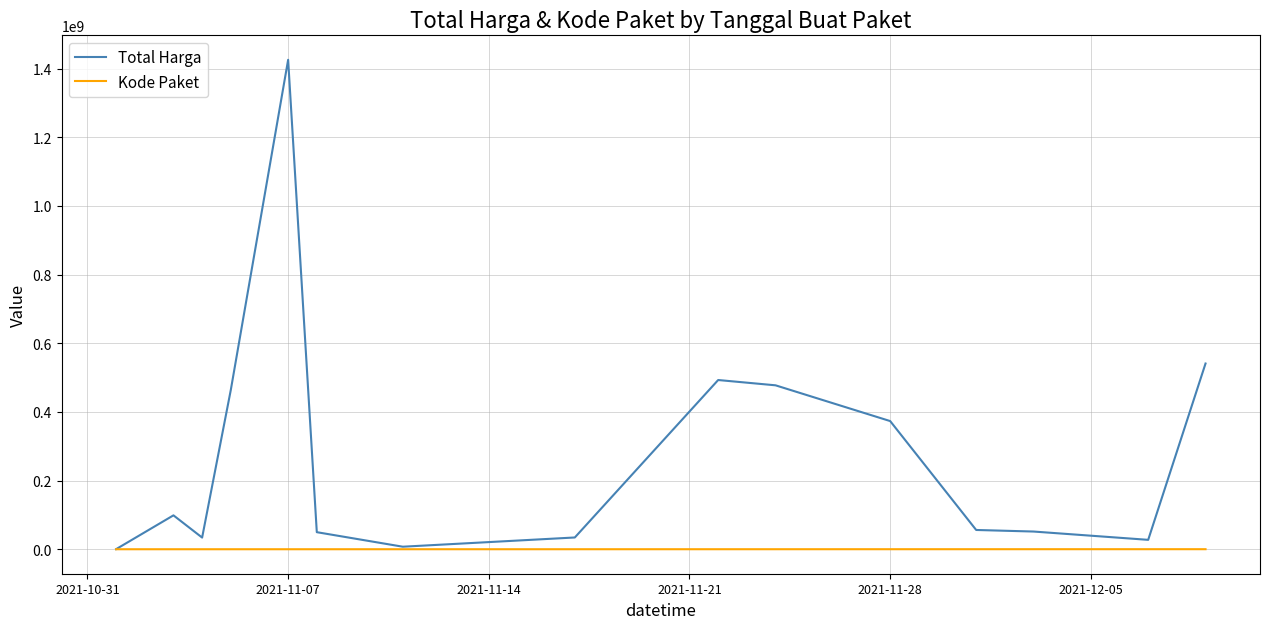

Which series has the largest range (max minus min)?

Total Harga